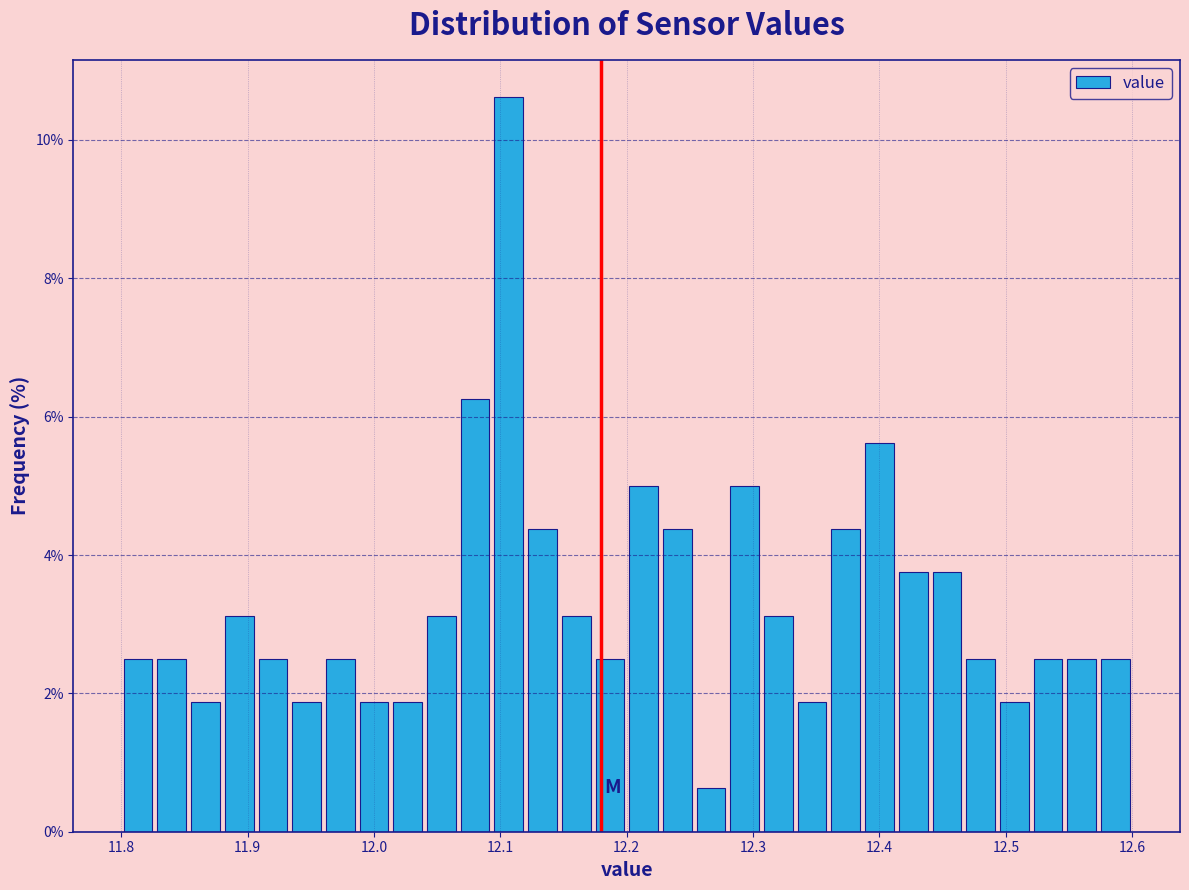

Around what value on the x-axis is the tallest bar? Give the approximate position of its centre, as read against the axis.

12.11